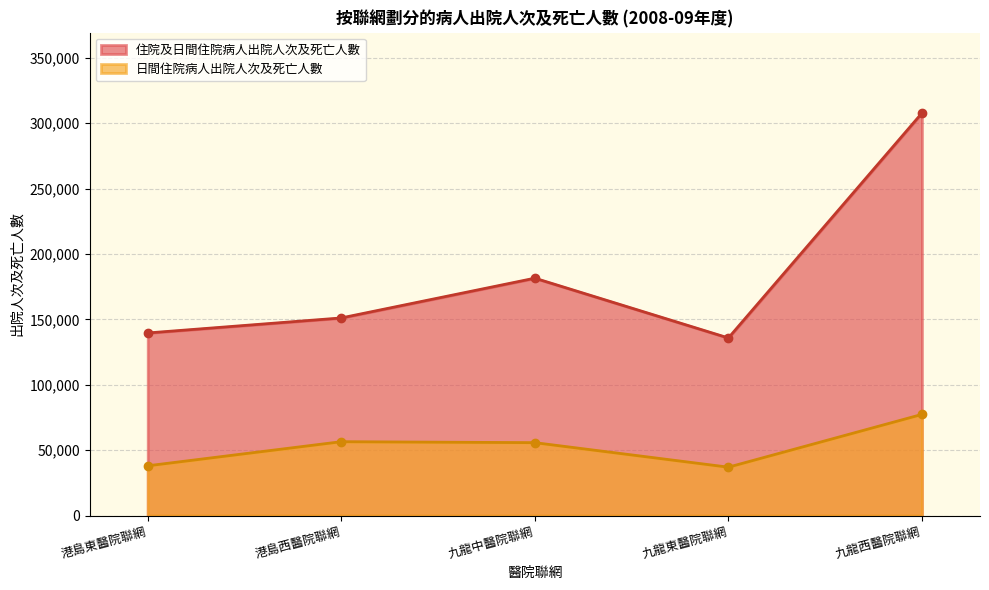

True or false: 住院及日間住院病人出院人次及死亡人數 has more than 1 points higher than both neighbors.

False